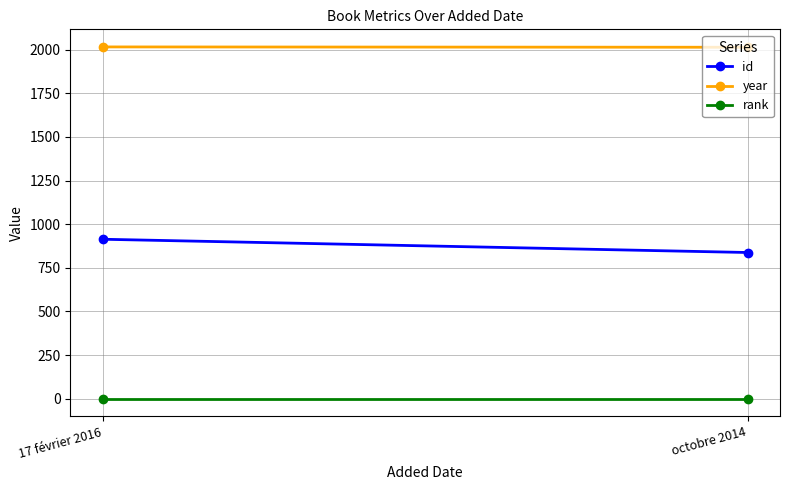

Which series has the largest total across all categories?

year